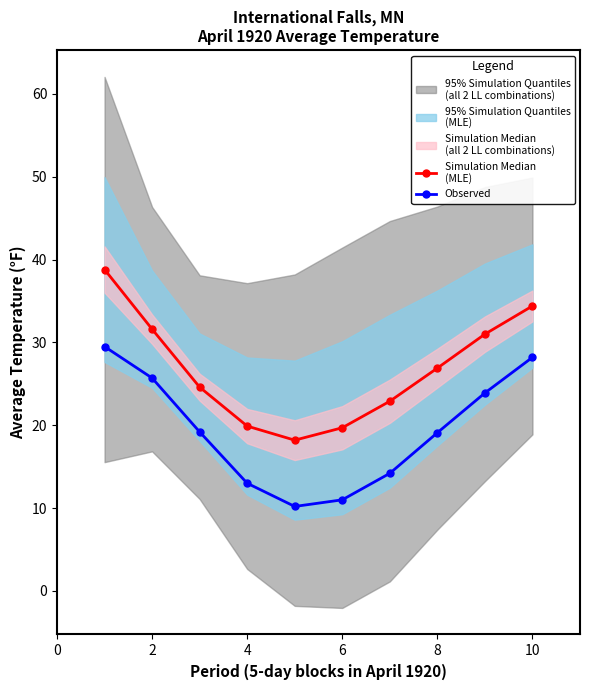

What is the highest value of the Simulation Median
(MLE) series?

38.8